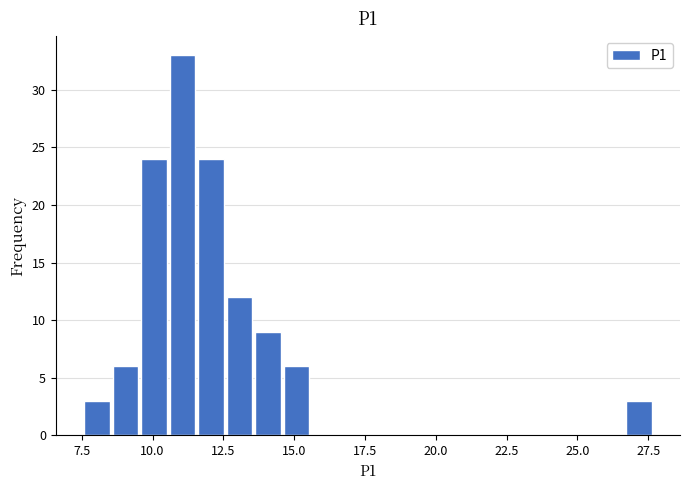

Read against the x-axis, roughly where is the centre of the tallest bar?

11.0